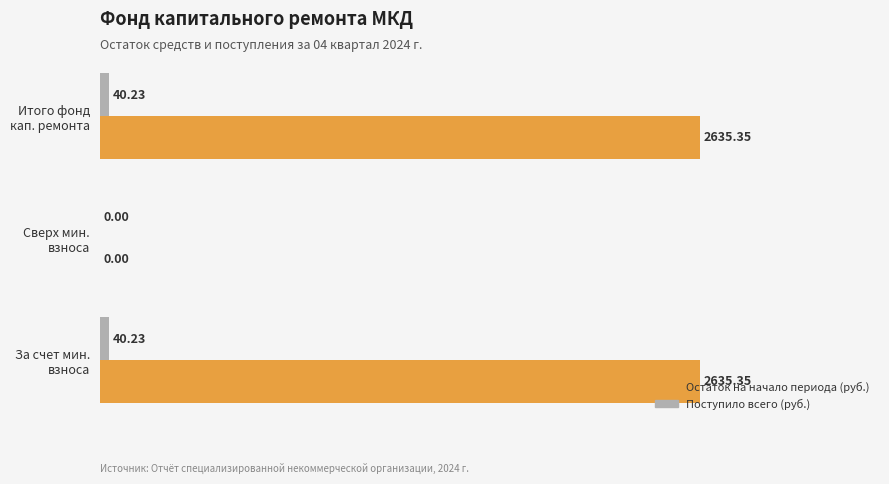

Which series has the largest total across all categories?

Остаток на начало периода (руб.)